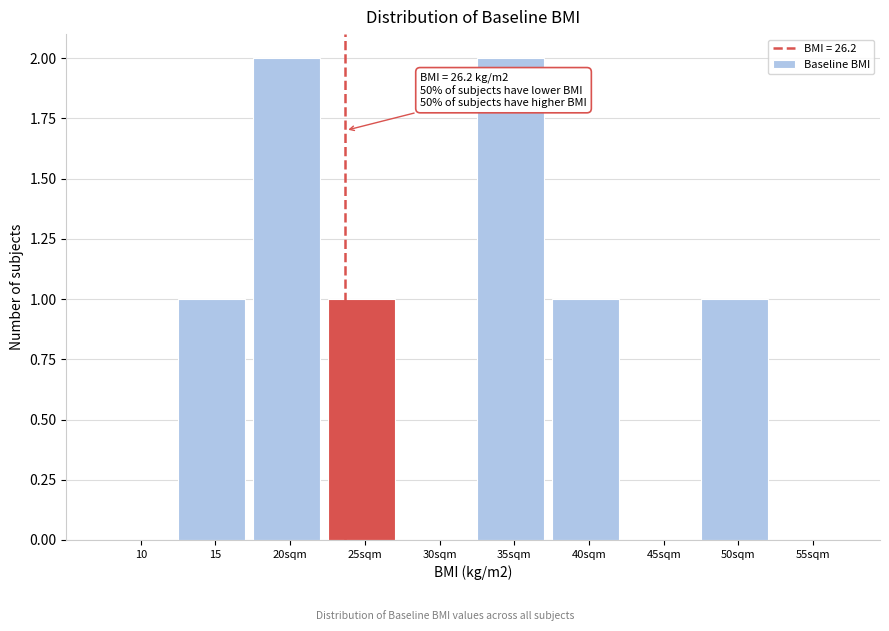

Reading left to right, what are all the values shown in this chart?

10=0	15=1	20sqm=2	25sqm=1	30sqm=0	35sqm=2	40sqm=1	45sqm=0	50sqm=1	55sqm=0